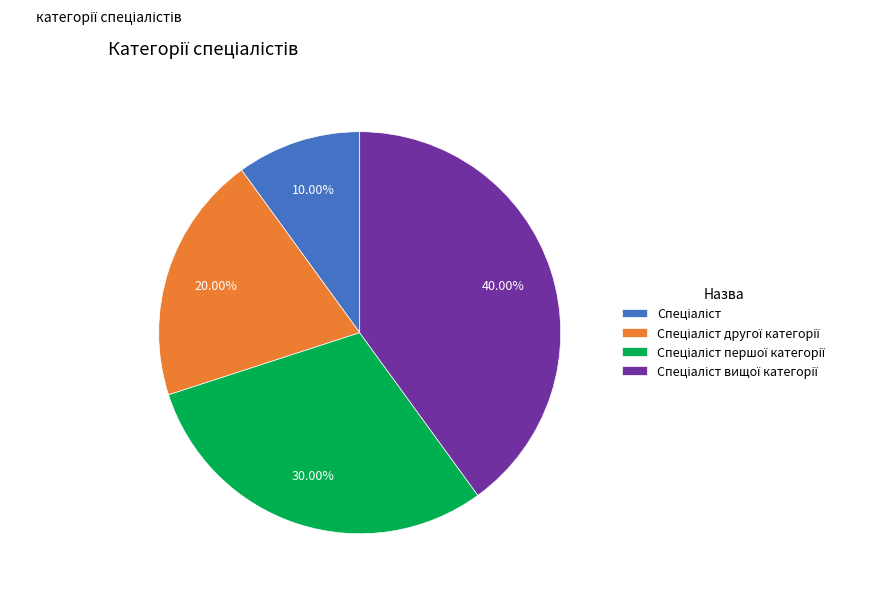

Does any single category account for the majority?

No